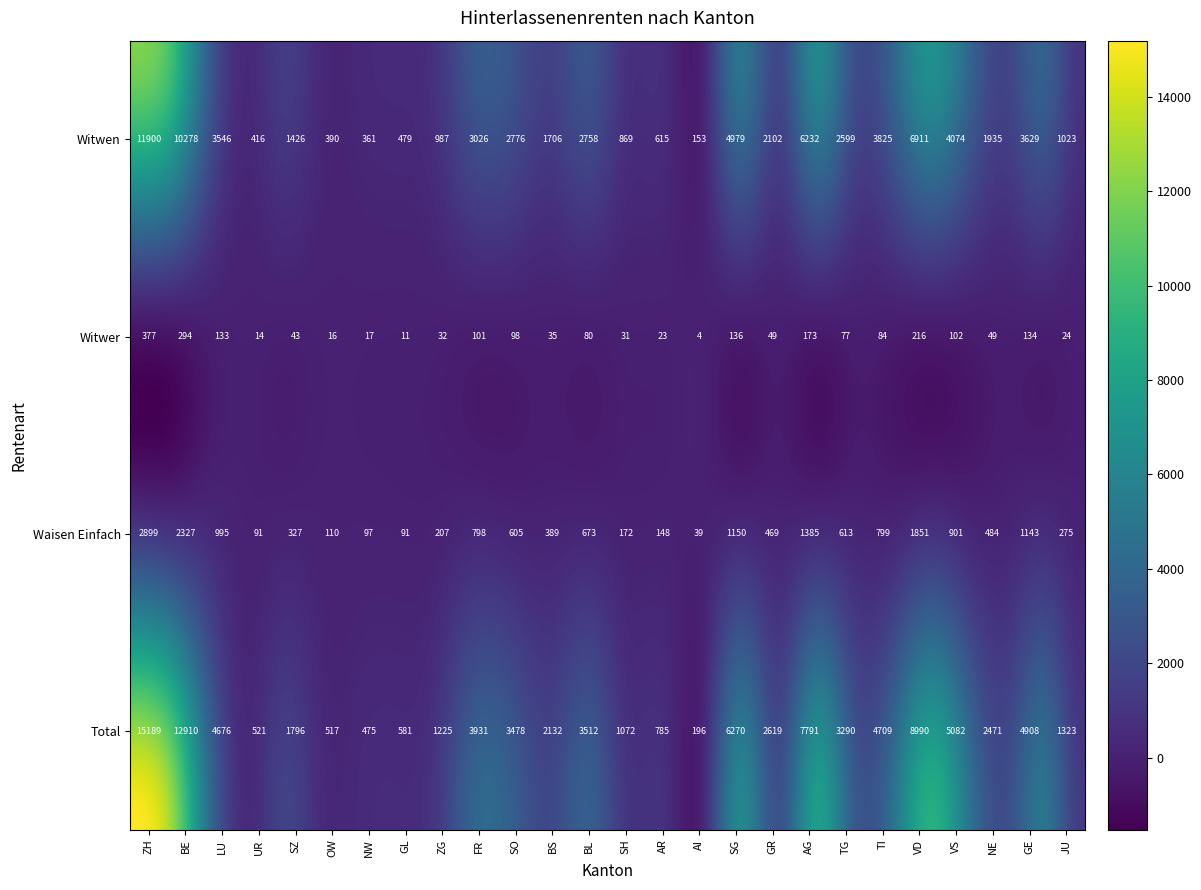

What is the highest value of the Witwer series?

377